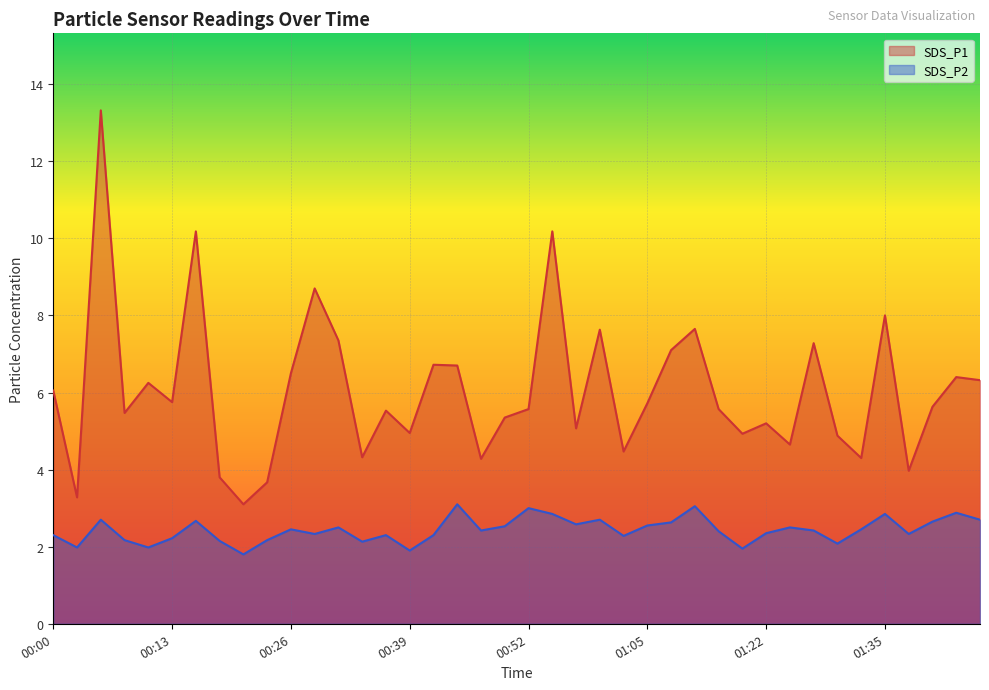

What is the lowest value of the SDS_P1 series?

3.1